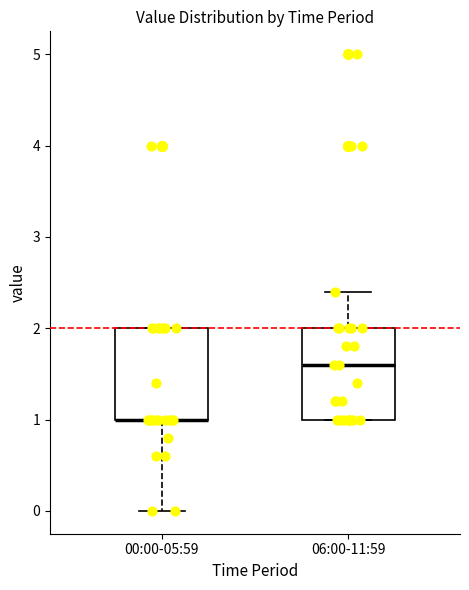

Reading left to right, transcribe this box plot: for each box, give where its median line is, the range the box spans, and where its two whiskers end, as read against the y-axis. The values are not printed on the chart, so give them approximately, as read against the axis.

00:00-05:59: median 1.0 (drawn on the box's lower edge), box 1.0 to 2.0, whiskers 0.0 to 2.0
06:00-11:59: median 1.6, box 1.0 to 2.0, whiskers 1.0 to 2.4